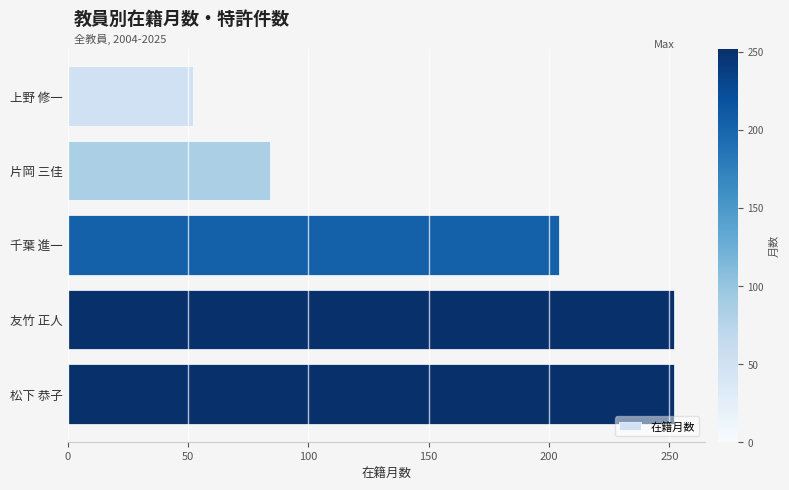

What is the difference between the second highest and minimum values?

200